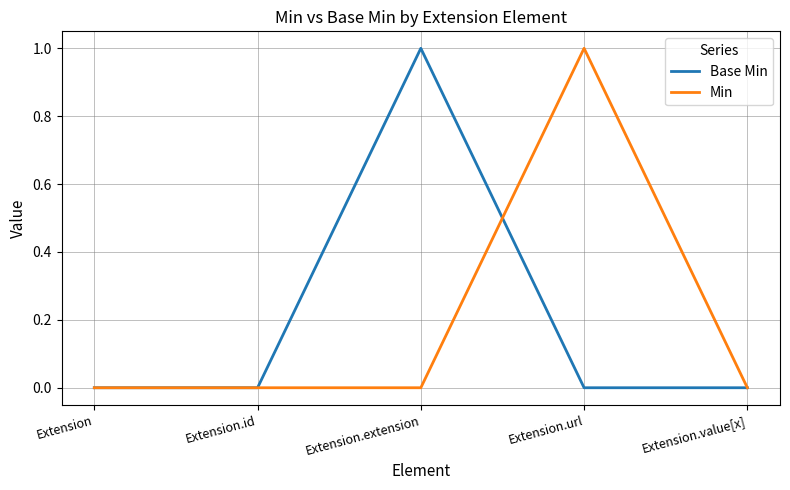

Does the chart display data point markers on the line(s)?

No